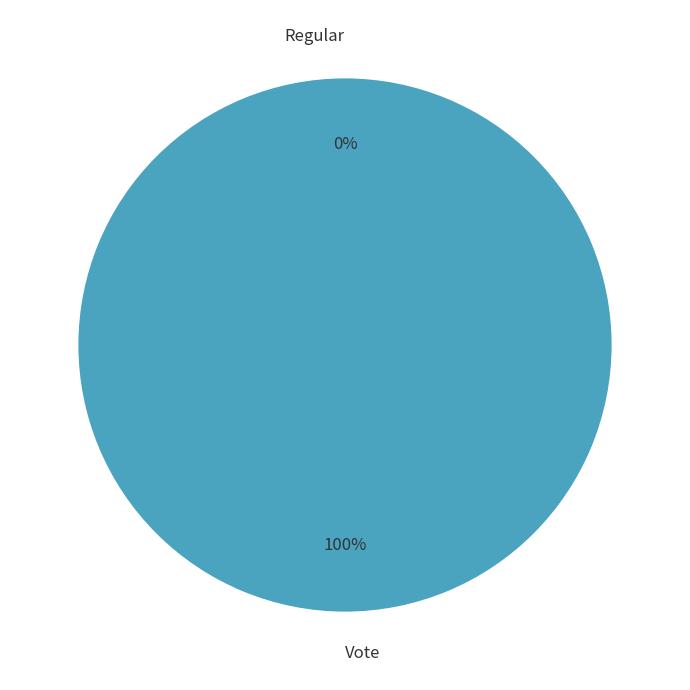

Does Regular account for over 50% of the chart?

No